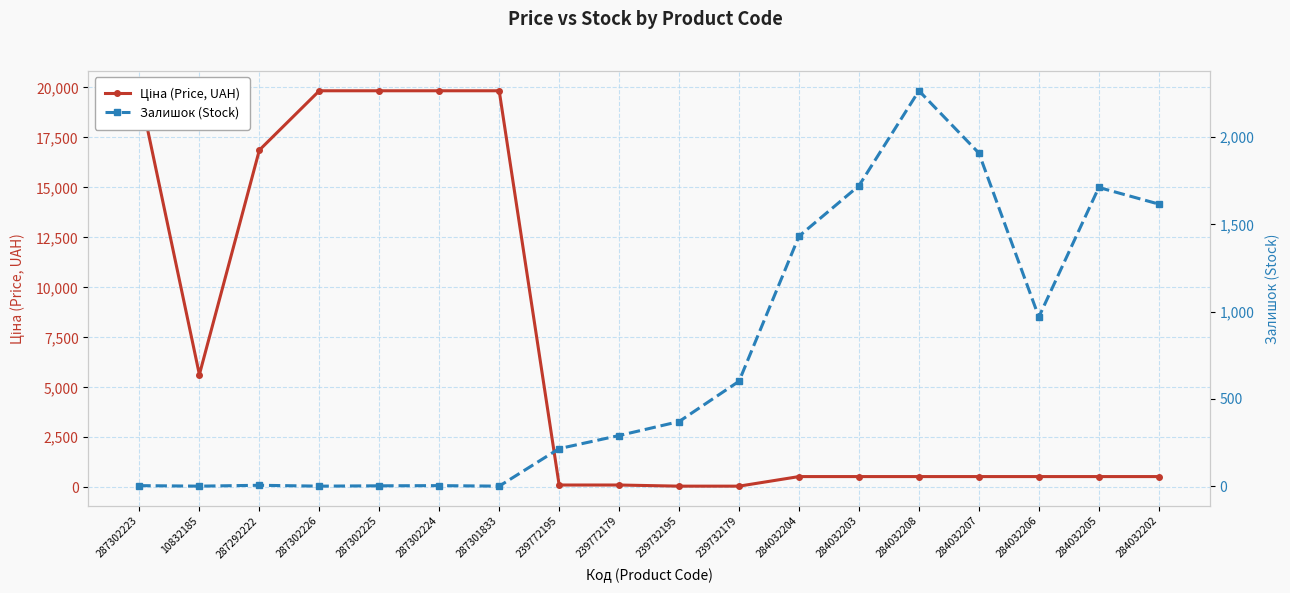

Reading left to right, transcribe all the data shown in this chart.

Ціна (Price, UAH): 287302223=19831.1	10832185=5636.0	287292222=16863.2	287302226=19831.1	287302225=19831.1	287302224=19831.1	287301833=19831.1	239772195=113.3	239772179=113.3	239732195=56.7	239732179=56.7	284032204=535.4	284032203=535.4	284032208=535.4	284032207=535.4	284032206=535.4	284032205=535.4	284032202=535.4
Залишок (Stock): 287302223=3.0	10832185=0.0	287292222=5.0	287302226=0.0	287302225=2.0	287302224=3.0	287301833=0.0	239772195=215.0	239772179=290.0	239732195=370.0	239732179=601.0	284032204=1432.0	284032203=1721.0	284032208=2265.0	284032207=1908.0	284032206=969.0	284032205=1711.0	284032202=1616.0